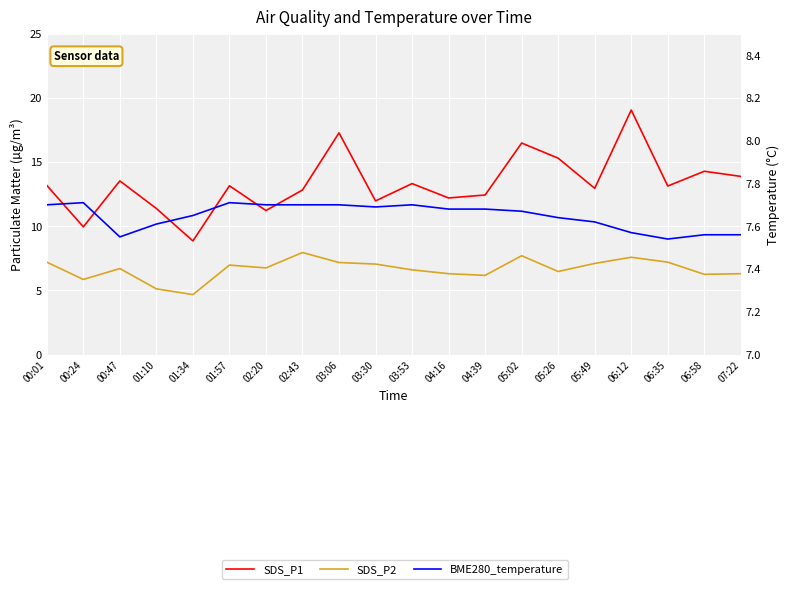

What position from the right is 06:58?

2